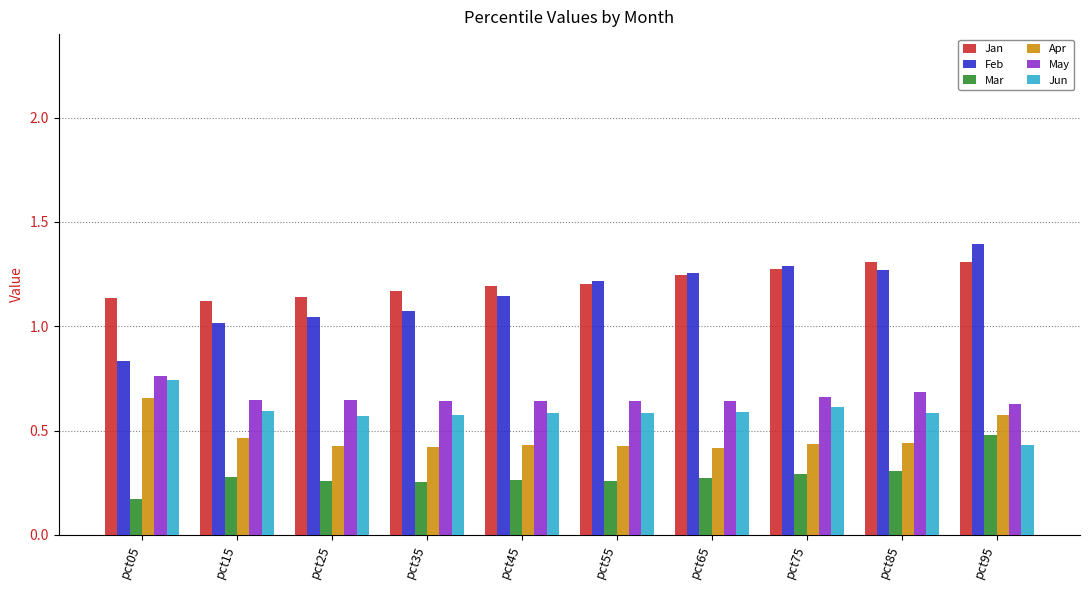

Which category has the lowest value in the Feb series?

pct05